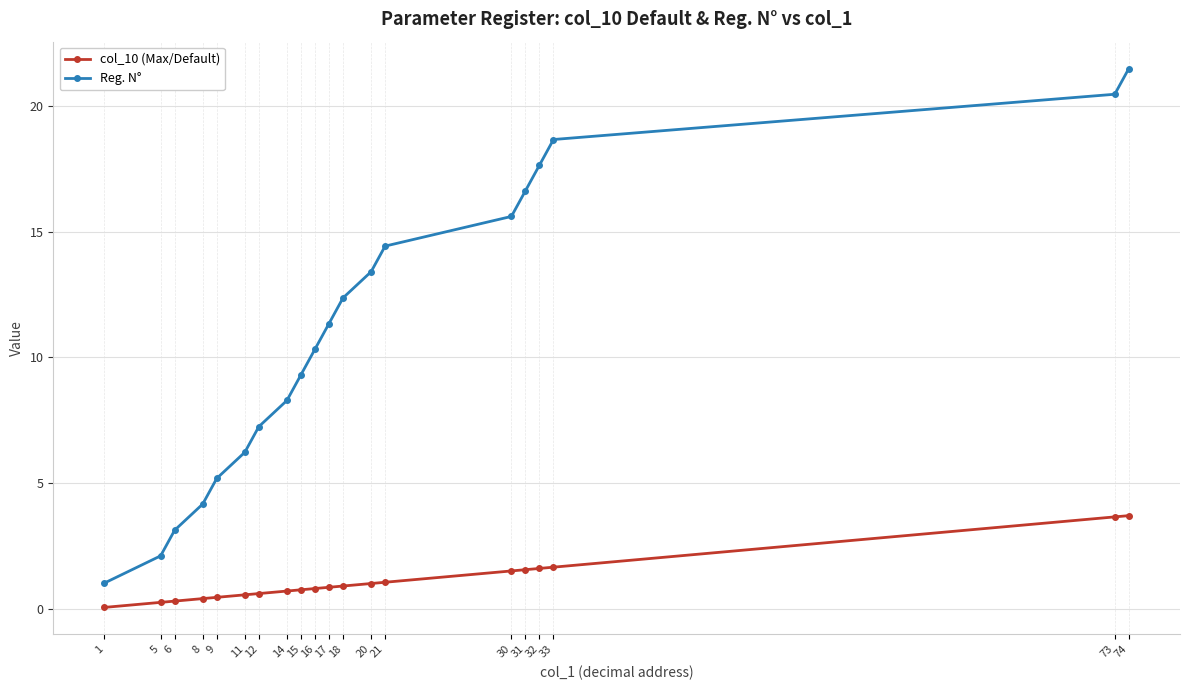

Rank the series by their maximum value, from lowest to highest.

col_10 (Max/Default), Reg. N°